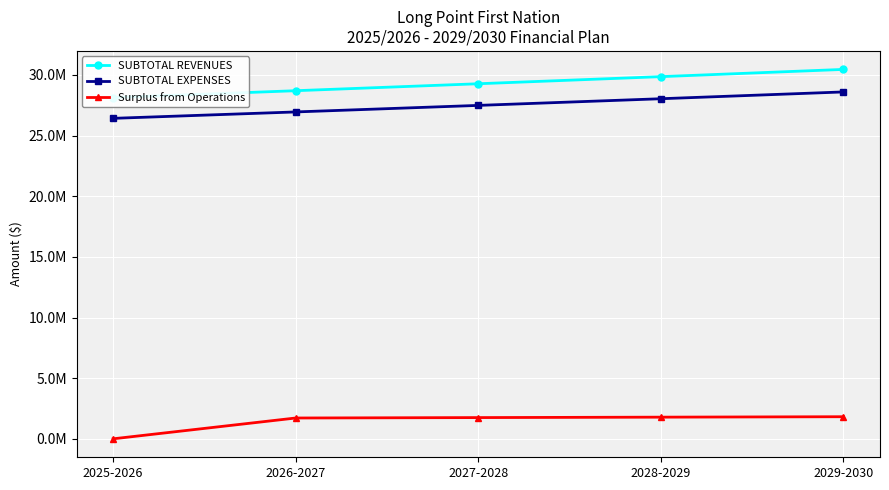

How many lines are shown in the chart?

3